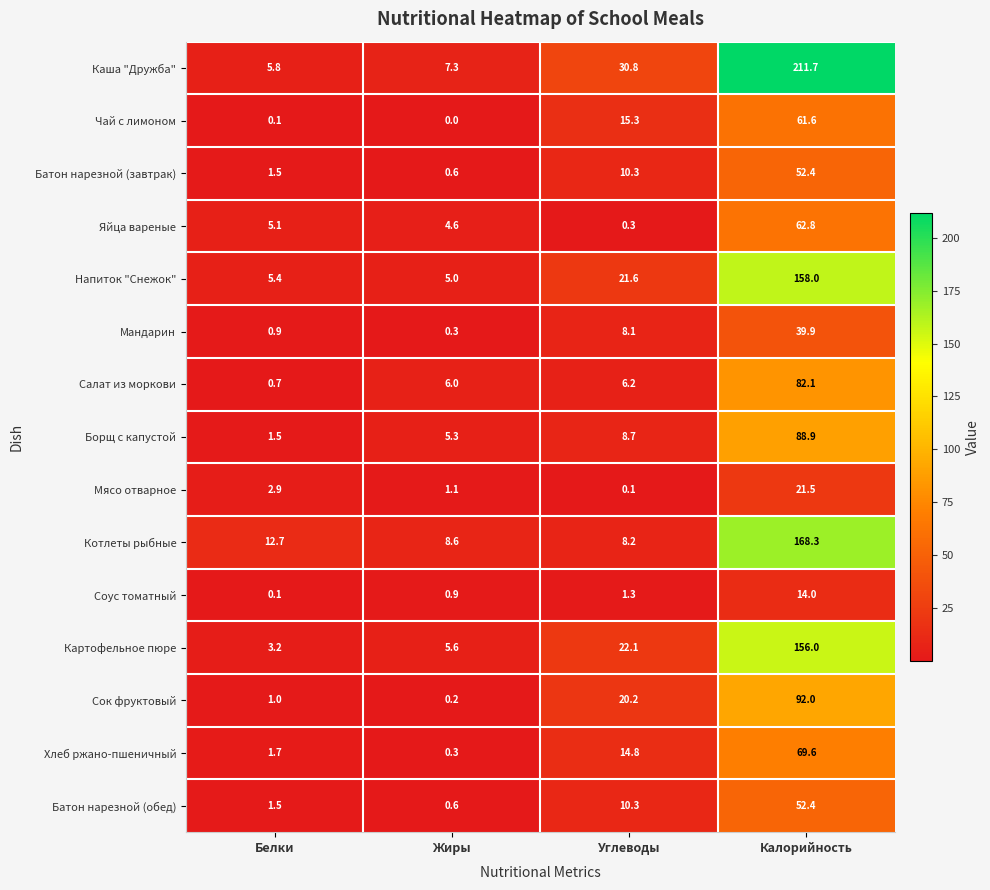

Which series has the widest spread of values?

Каша "Дружба"